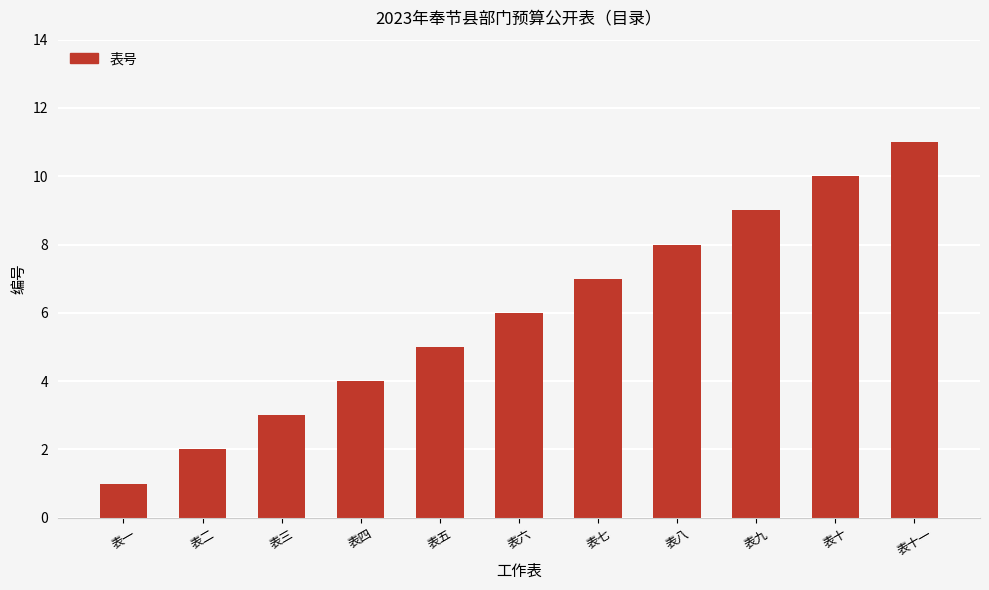

How many data points does each series have?

11